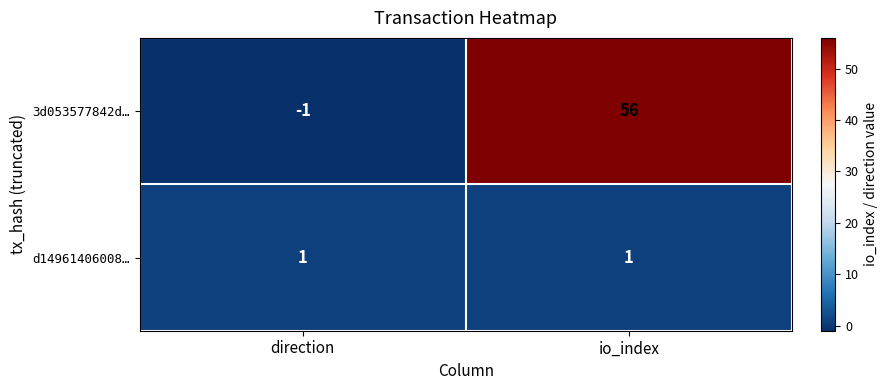

List the series in order of their overall mean, highest first.

3d053577842d…, d14961406008…